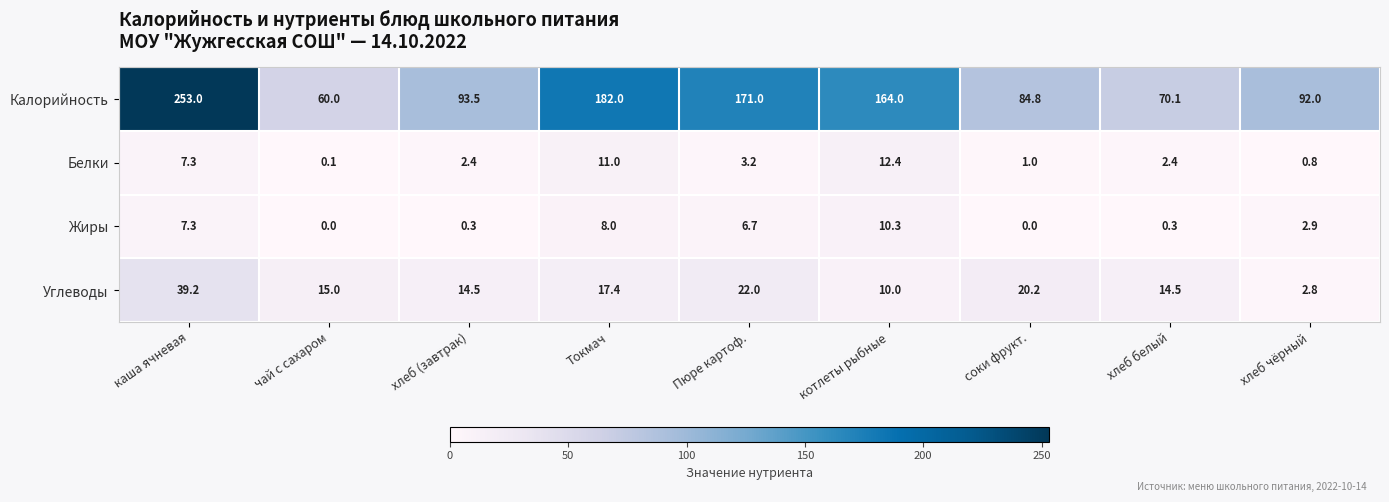

At how many categories does at least one series exceed 249?

1